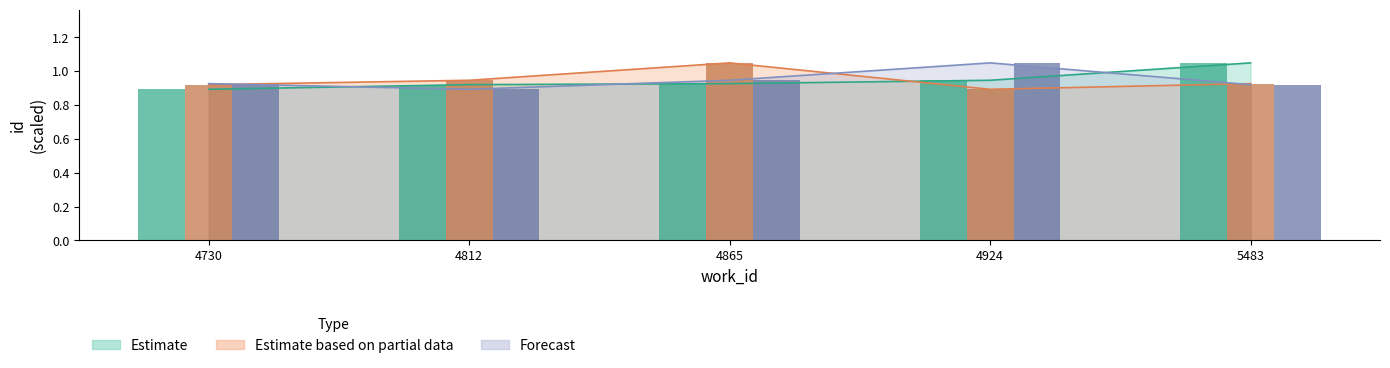

Rank the series by their maximum value, from lowest to highest.

Estimate, Estimate based on partial data, Forecast